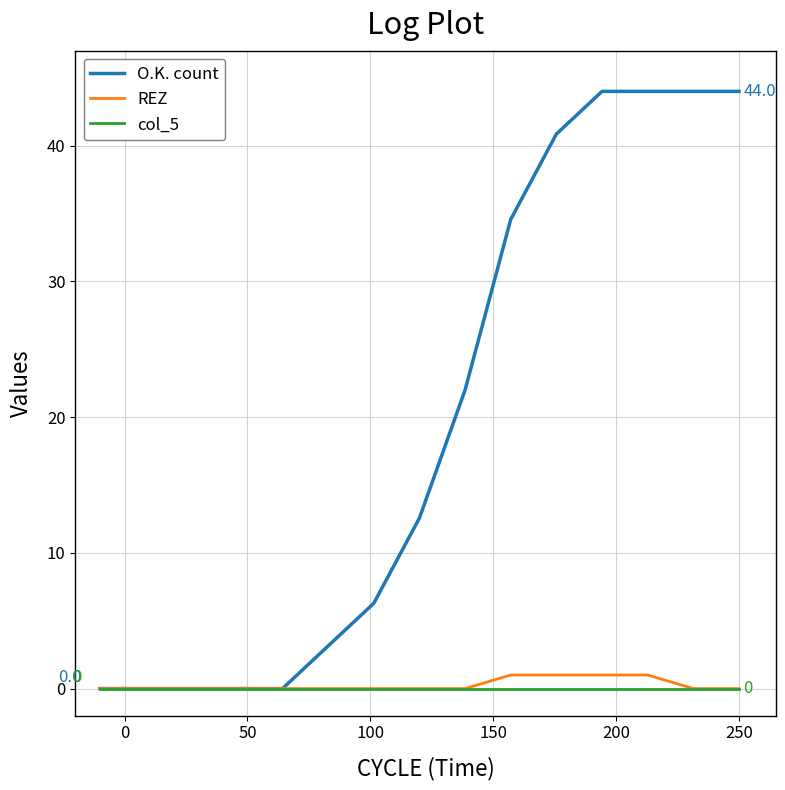

Which series has the largest range (max minus min)?

O.K. count